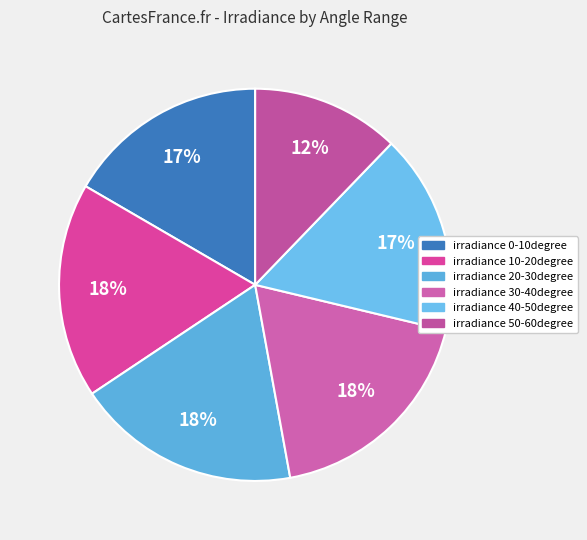

Which category has the smallest portion of the pie?

irradiance 50-60degree